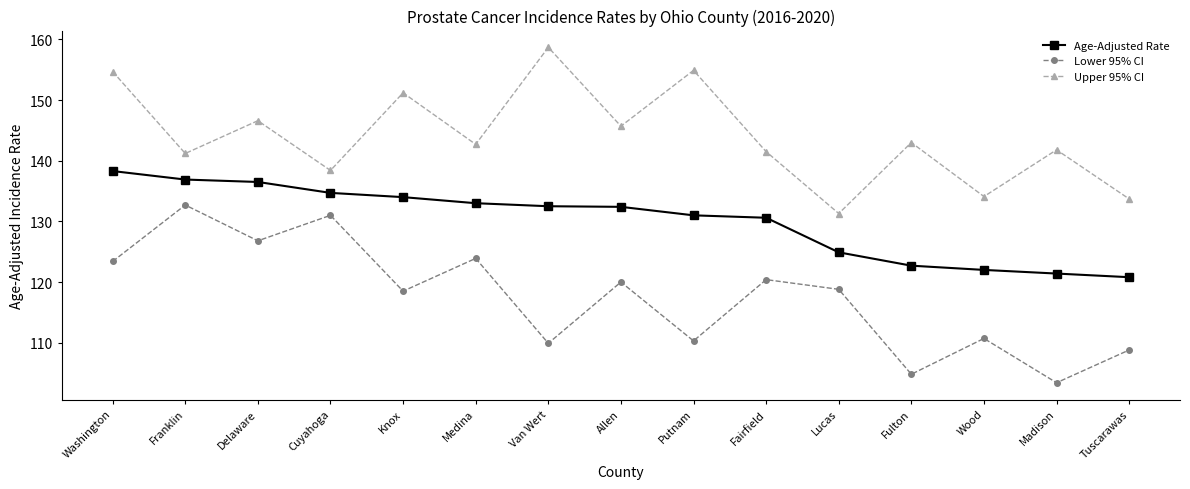

How many series are shown in this chart?

3